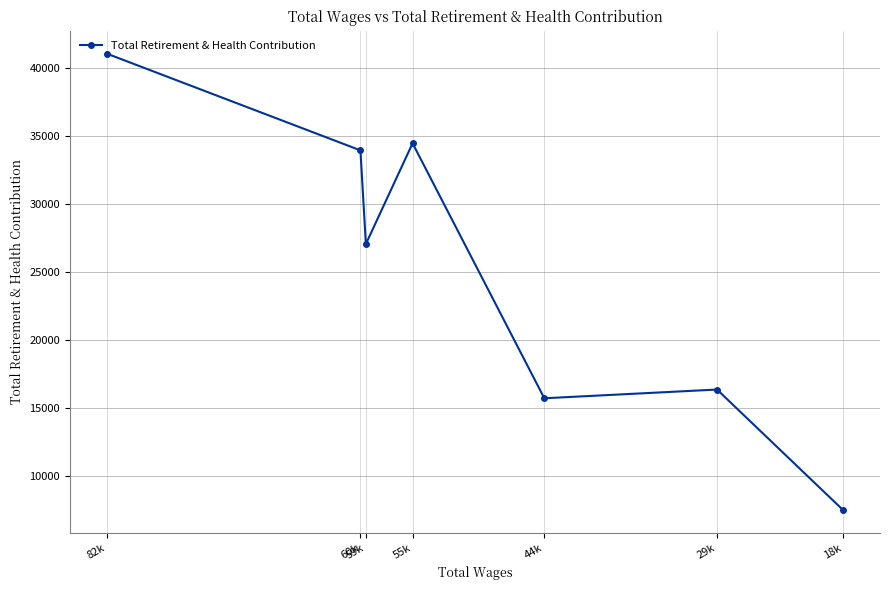

How many values exceed 27061?

3